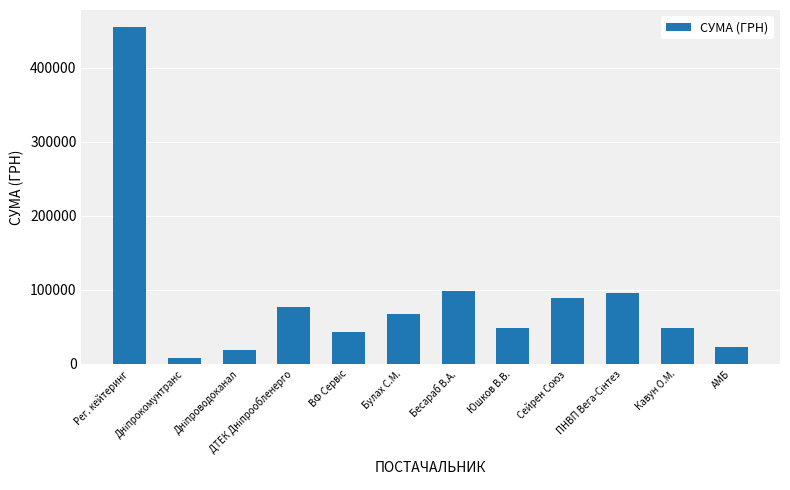

What is the average value?

89492.4